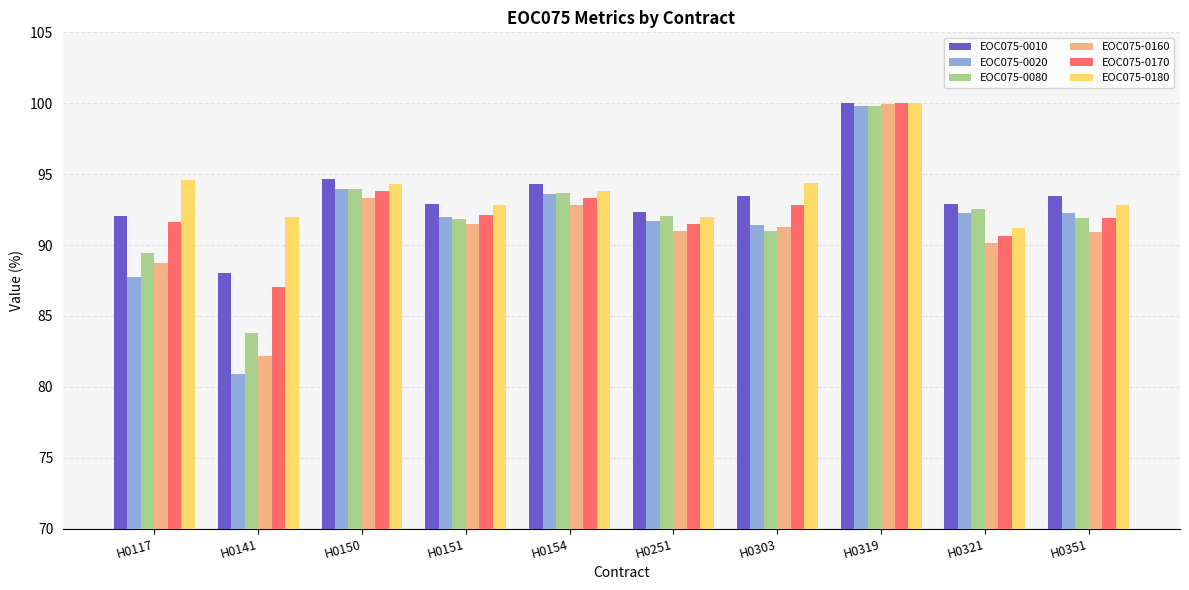

What is the spread (max minus min) of values at H0117?

6.8